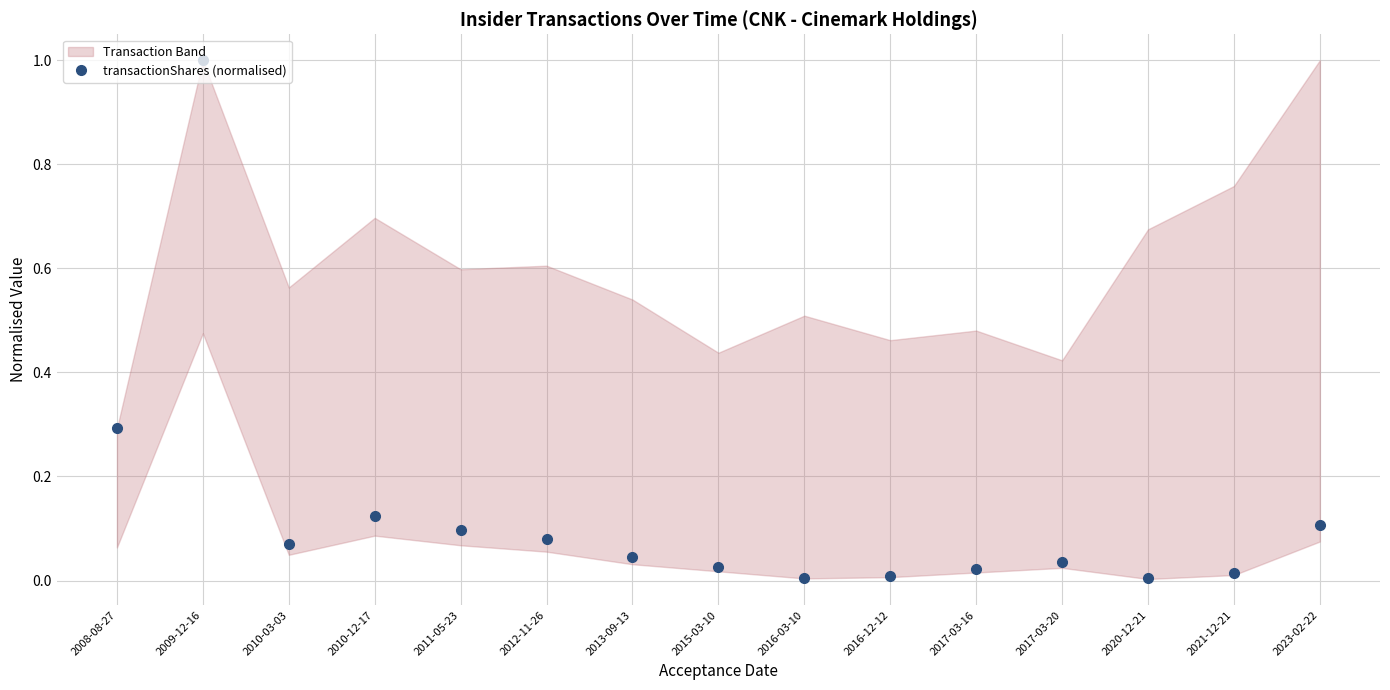

What is the maximum value shown in the chart?

1.0